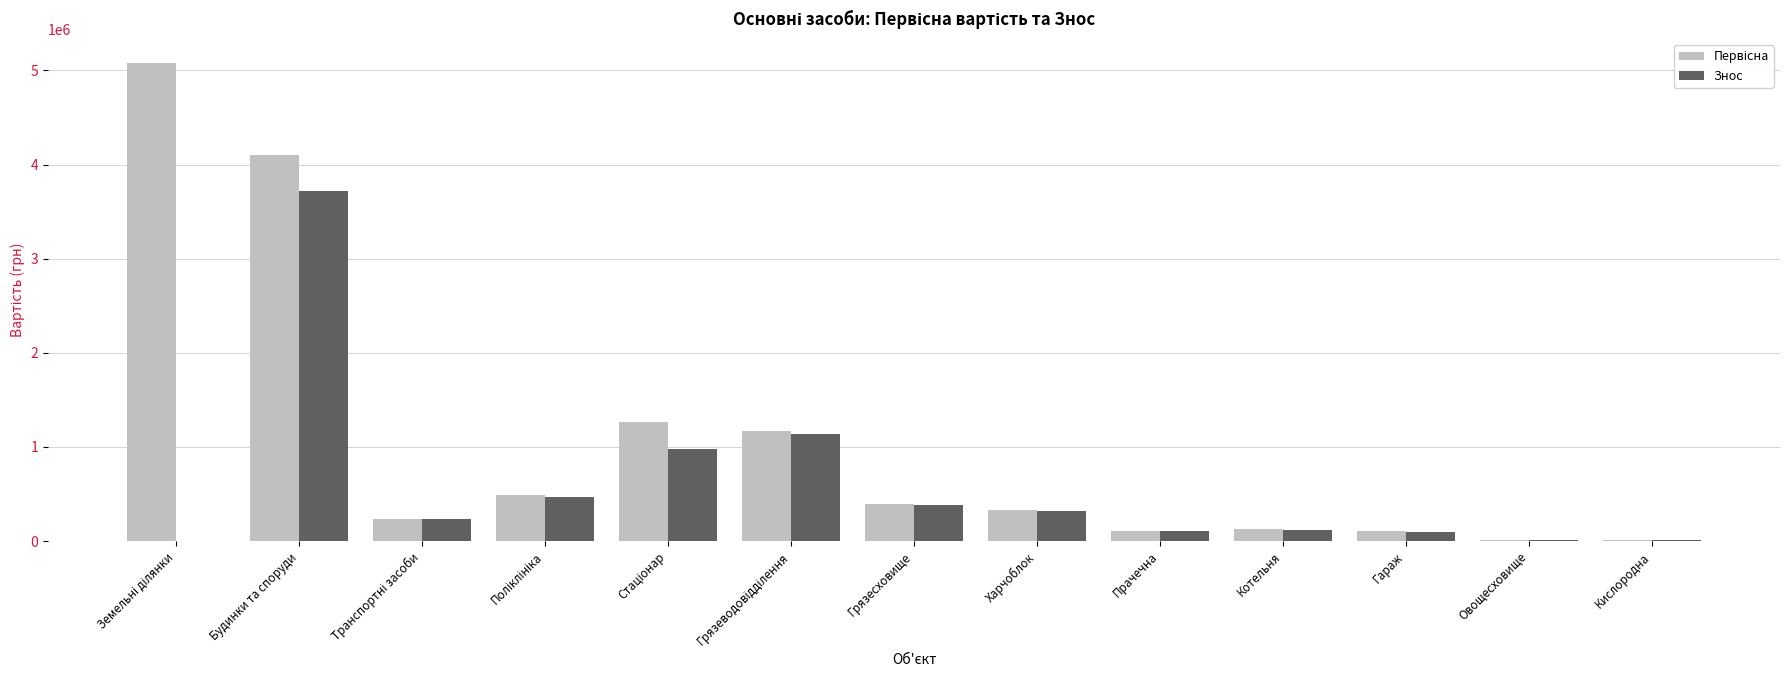

What is the total value across all series at Будинки та споруди?

7813706.0